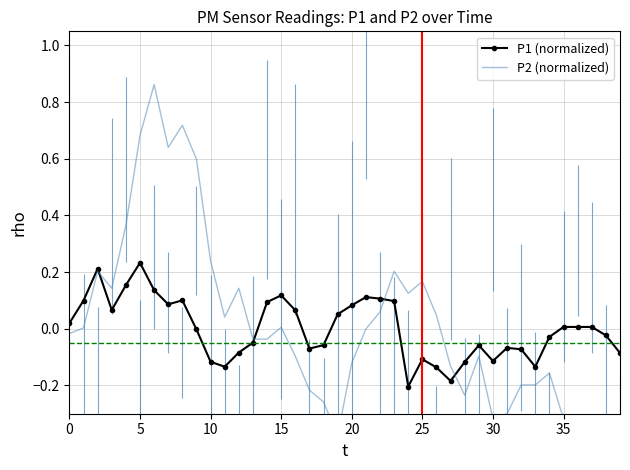

What are all the series names shown in the legend?

P1 (normalized), P2 (normalized)